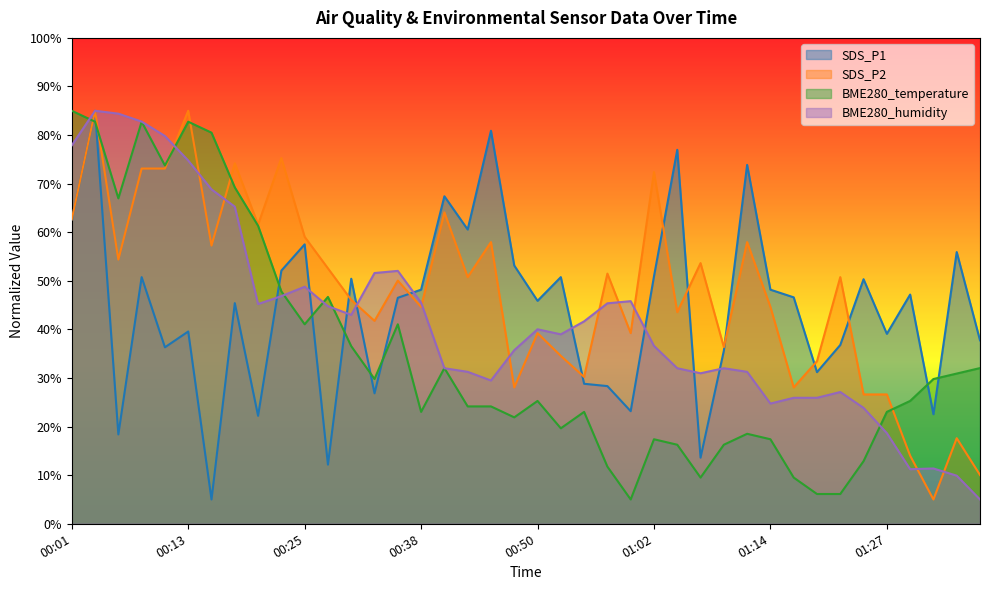

At 01:14, list the series in order from largest to smallest.

SDS_P1, SDS_P2, BME280_humidity, BME280_temperature